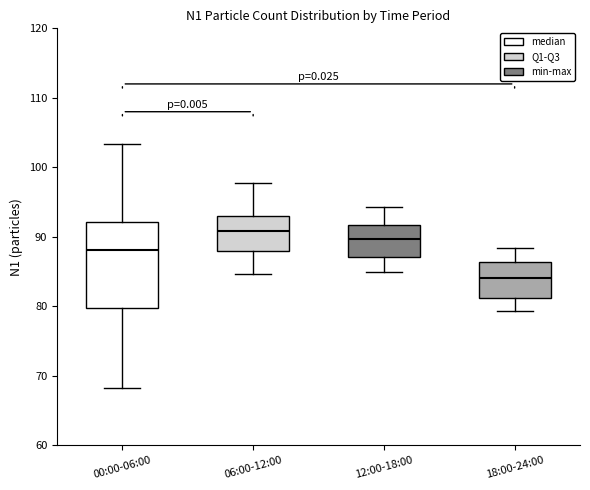

Comparing the boxes themselves (not the whiskers), which one is the tallest?

00:00-06:00